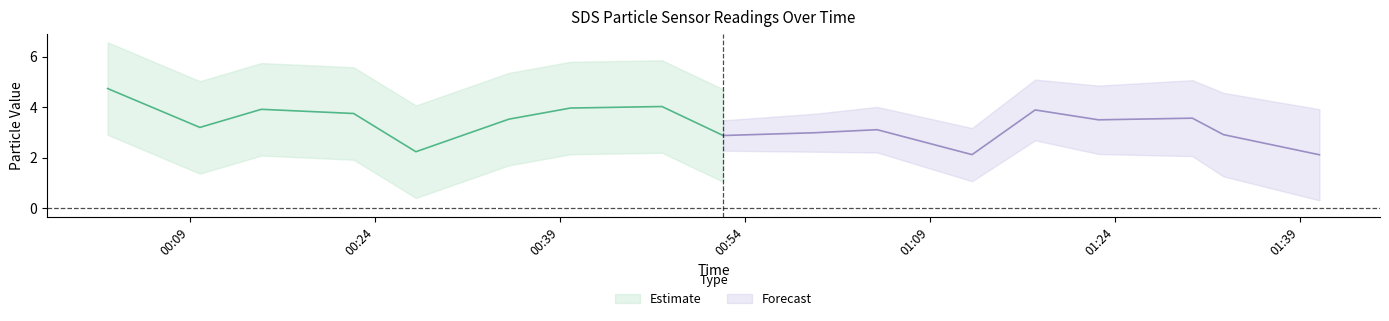

Is this an area chart (filled region under the line)?

No